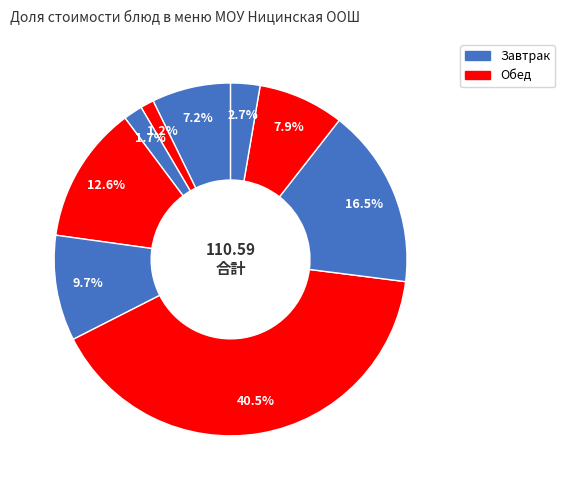

To the nearest percent, what is the difference between the largest and smallest slice percentages?

39%